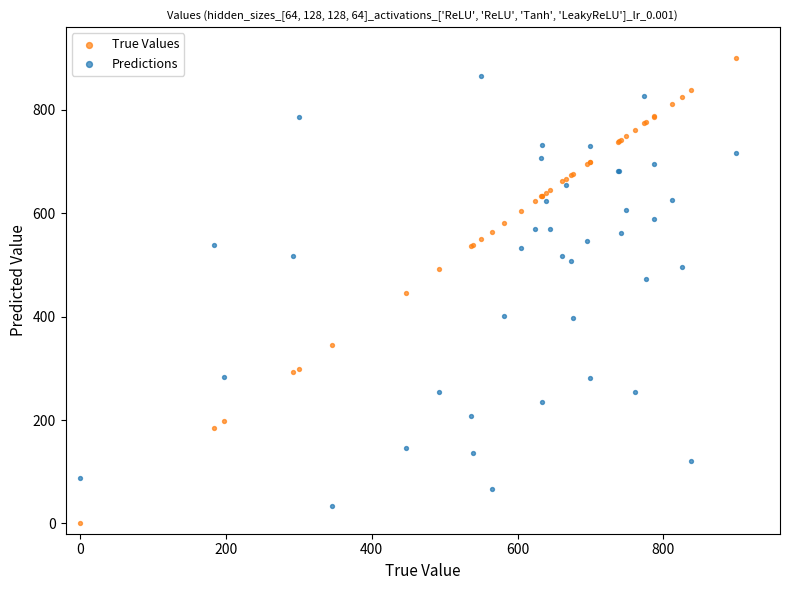

Which series has the widest spread of Y values?

True Values